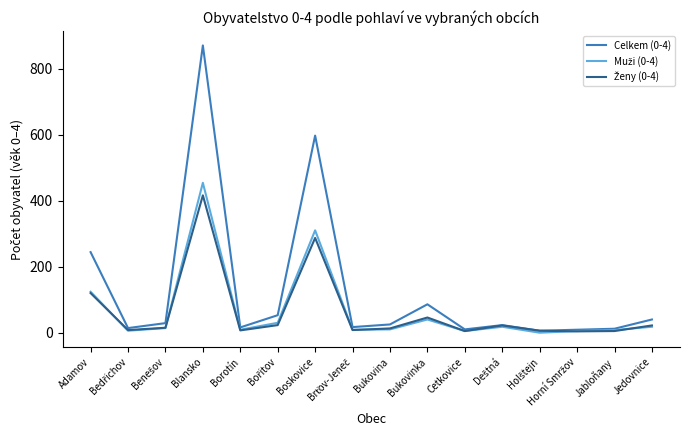

What is the approximate value of Celkem (0-4) at Bukovinka, to the nearest 10?

90